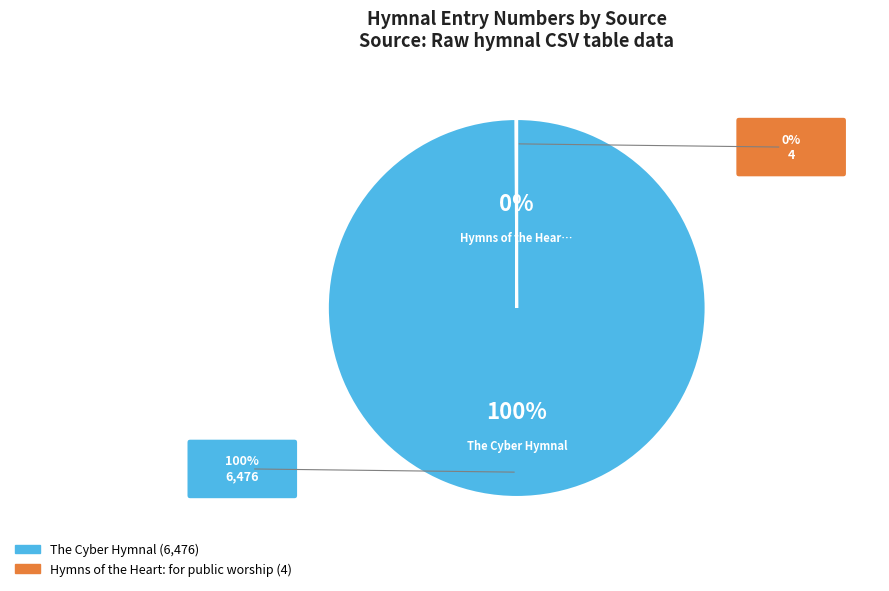

To the nearest percent, what is the difference between the largest and smallest slice percentages?

100%